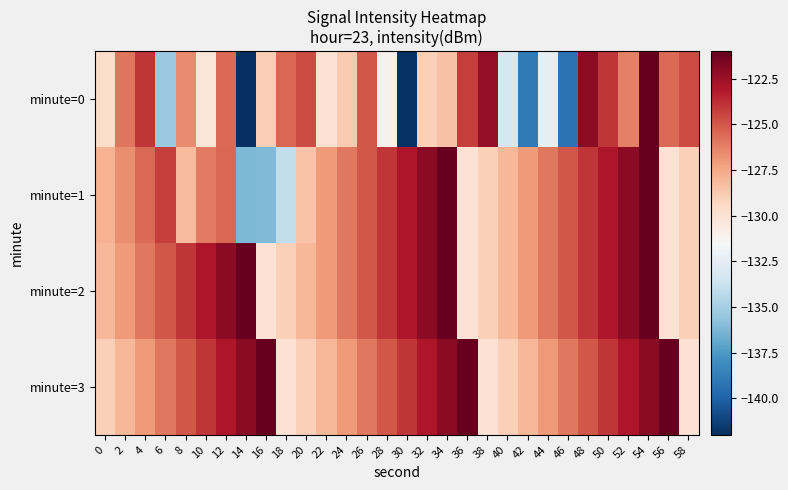

What is the spread (max minus min) of values at 52?

4.2